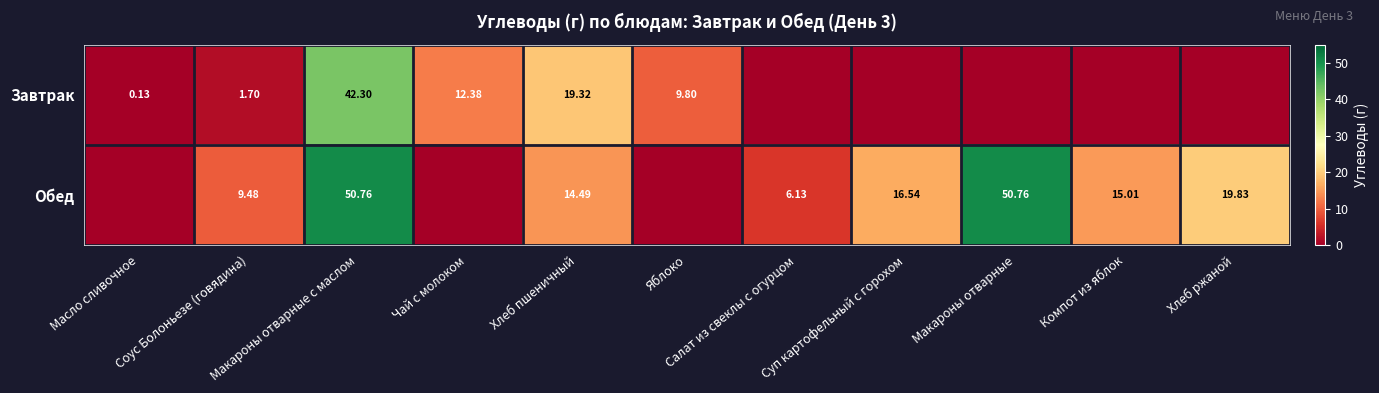

Which series has the largest range (max minus min)?

Обед